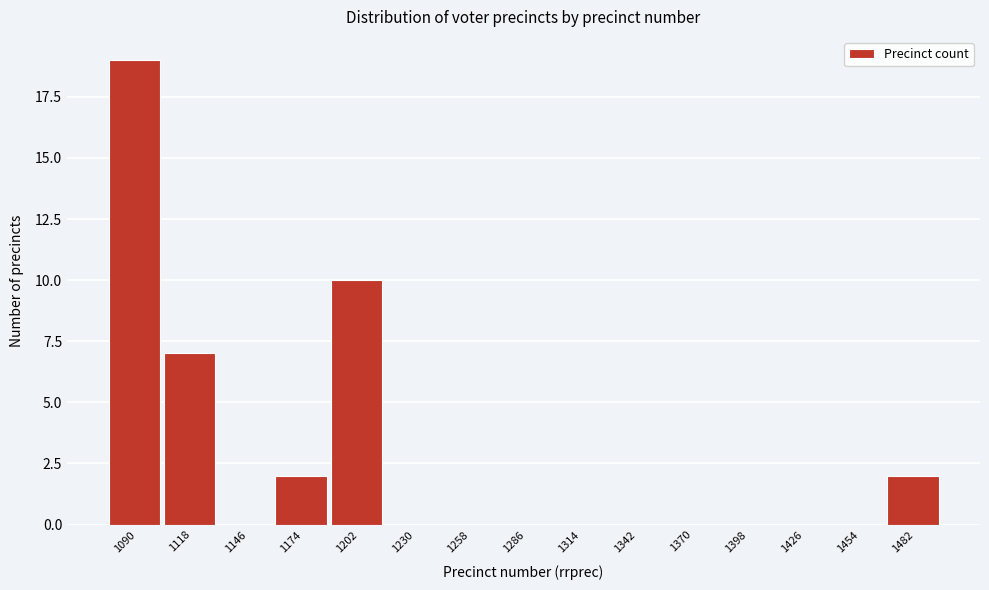

Reading left to right, what are all the values shown in this chart?

1090=19	1118=7	1146=0	1174=2	1202=10	1230=0	1258=0	1286=0	1314=0	1342=0	1370=0	1398=0	1426=0	1454=0	1482=2